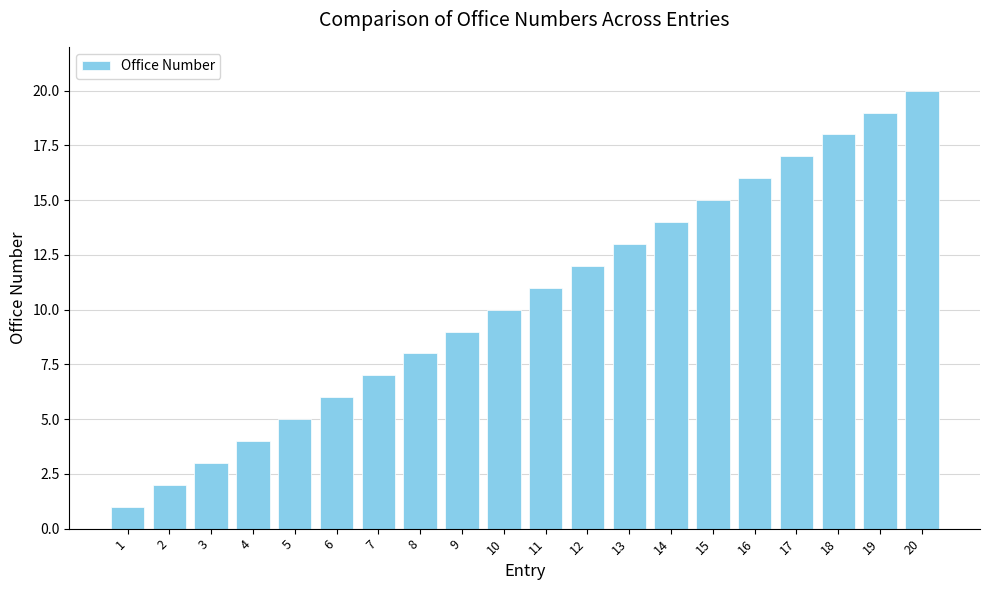

Reading left to right, extract all data points from this chart.

1=1	2=2	3=3	4=4	5=5	6=6	7=7	8=8	9=9	10=10	11=11	12=12	13=13	14=14	15=15	16=16	17=17	18=18	19=19	20=20